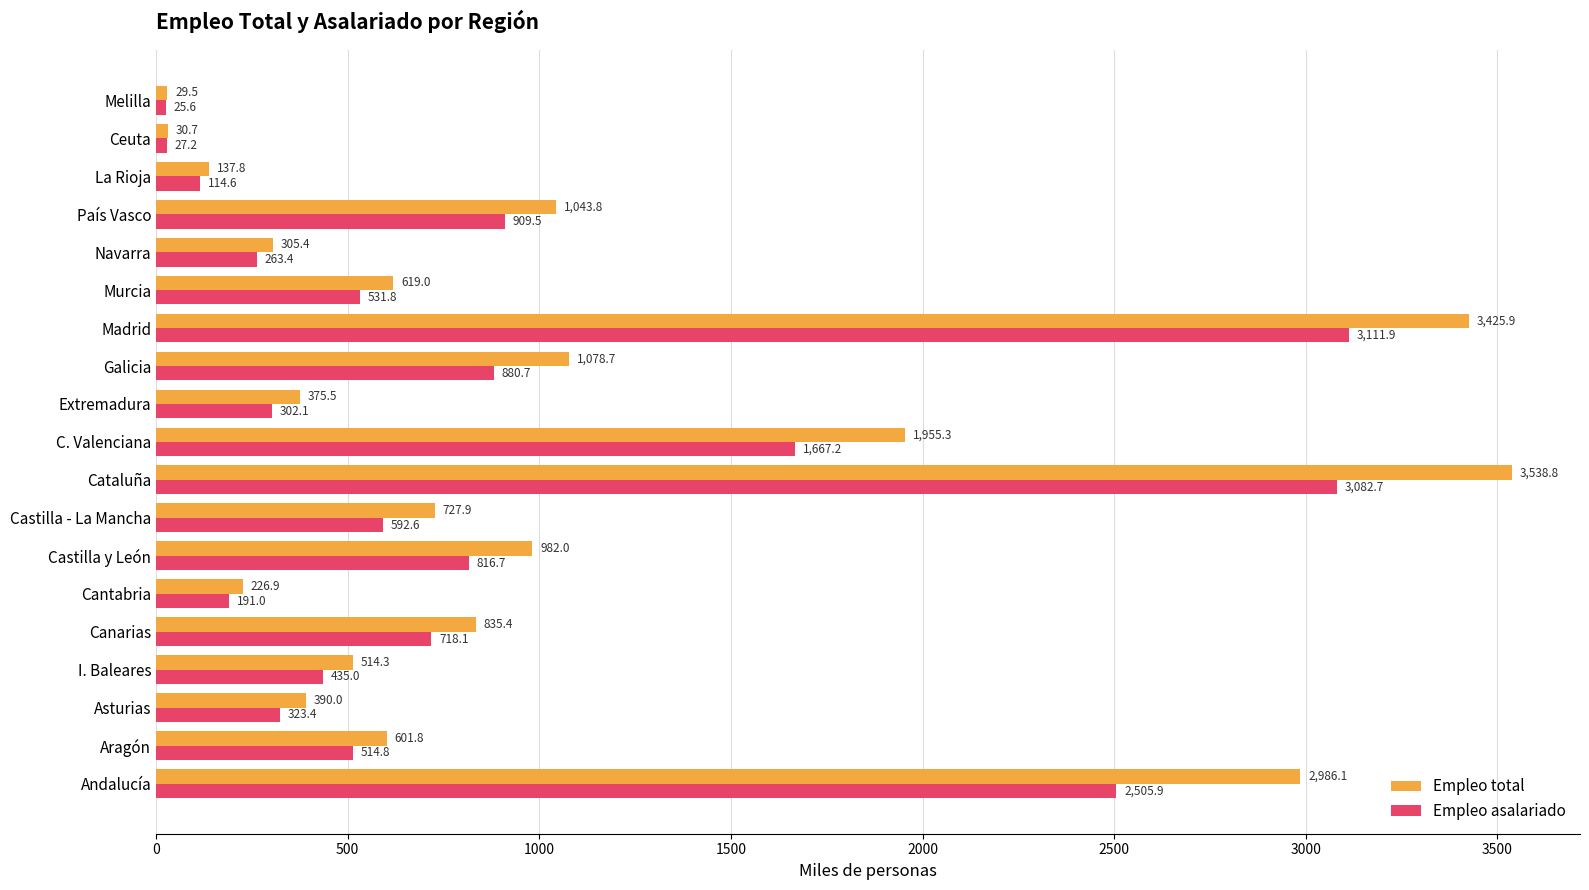

List the labels in order of Empleo asalariado value, smallest first.

Melilla, Ceuta, La Rioja, Cantabria, Navarra, Extremadura, Asturias, I. Baleares, Aragón, Murcia, Castilla - La Mancha, Canarias, Castilla y León, Galicia, País Vasco, C. Valenciana, Andalucía, Cataluña, Madrid